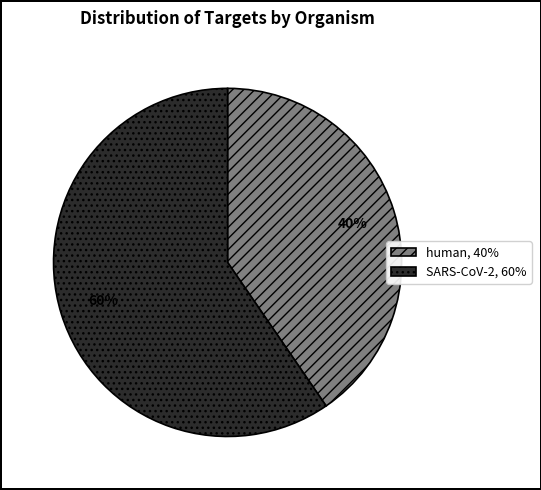

What is the majority slice?

SARS-CoV-2